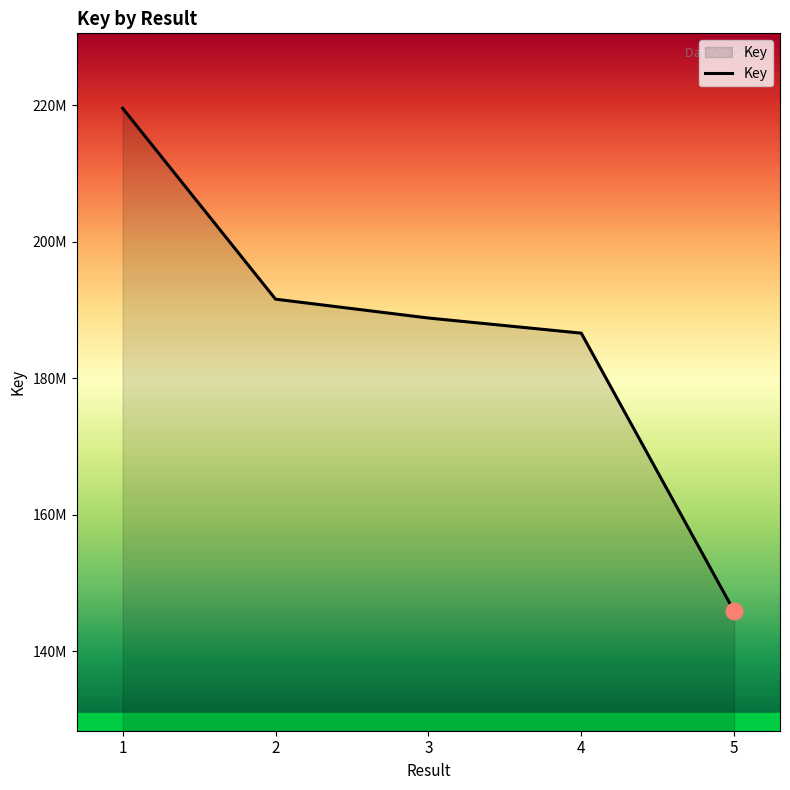

Does the chart have visible grid lines?

No